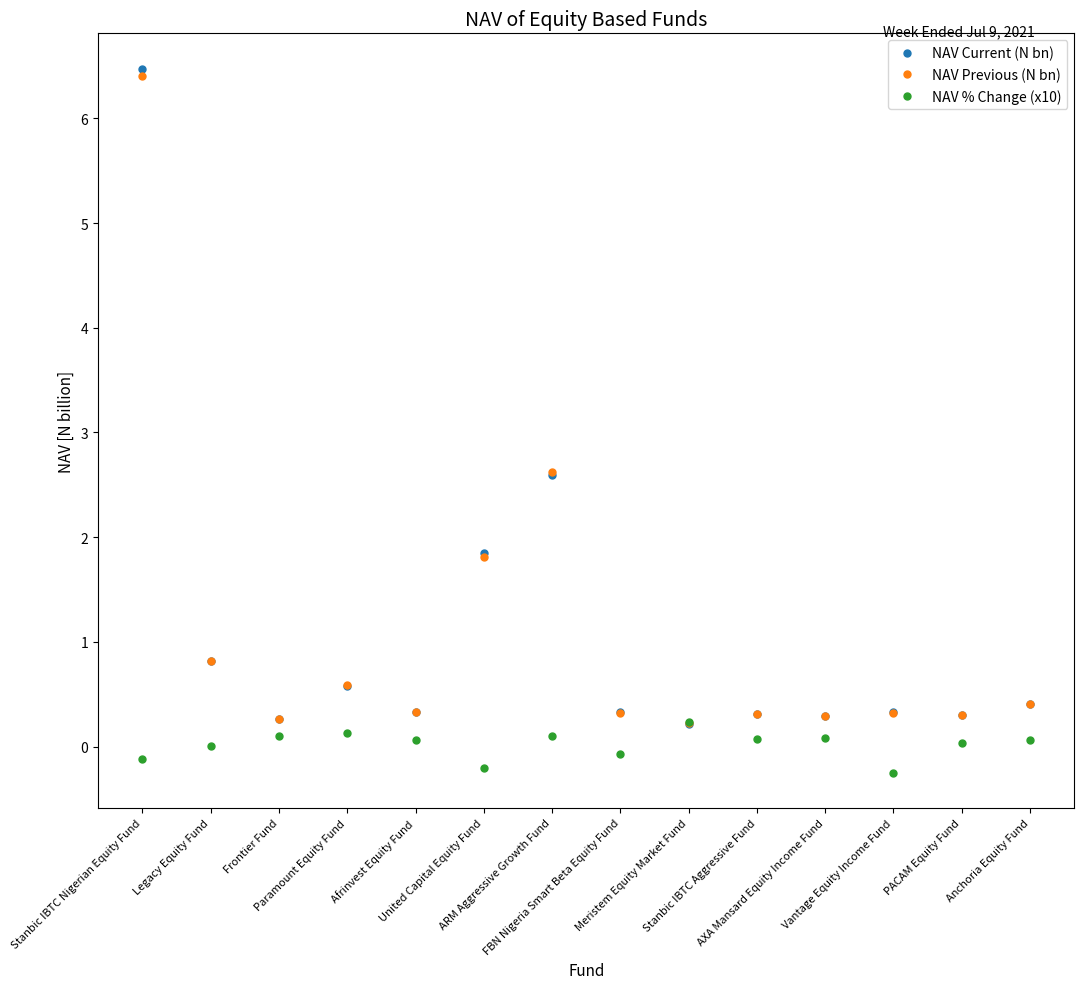

Count the number of categories in the chart.

14